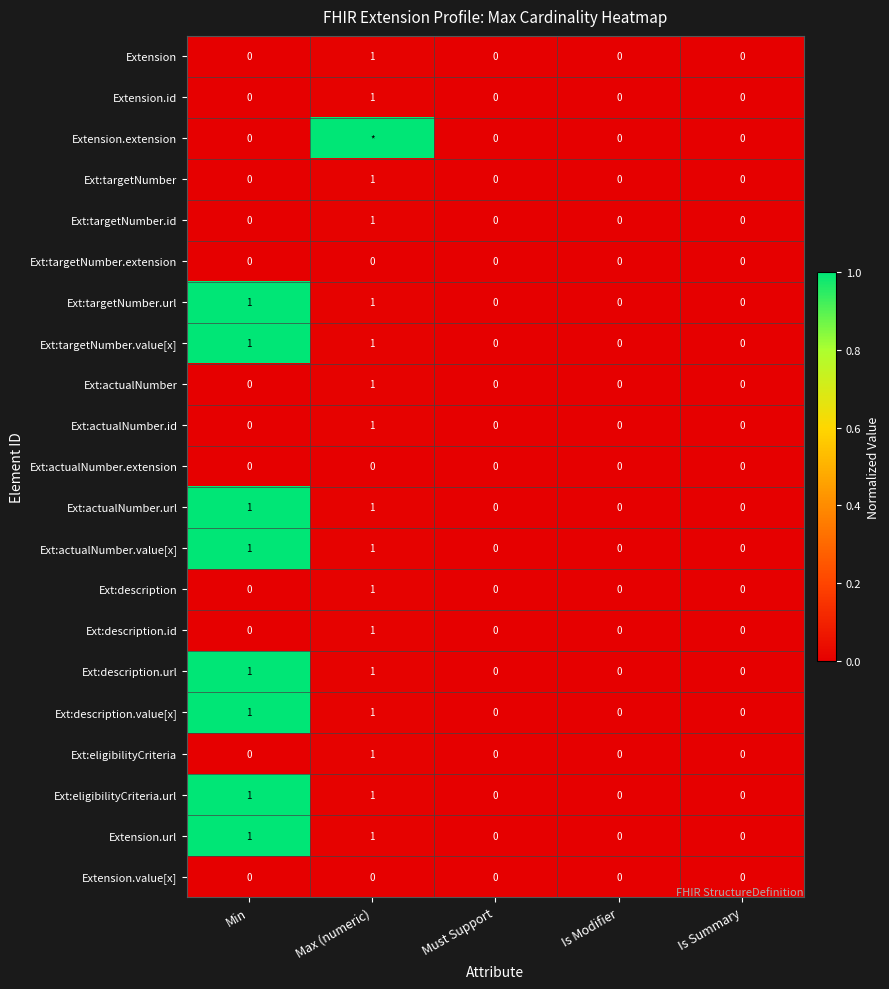

Is it true that Ext:actualNumber.value[x] equals 0 at Must Support?

True